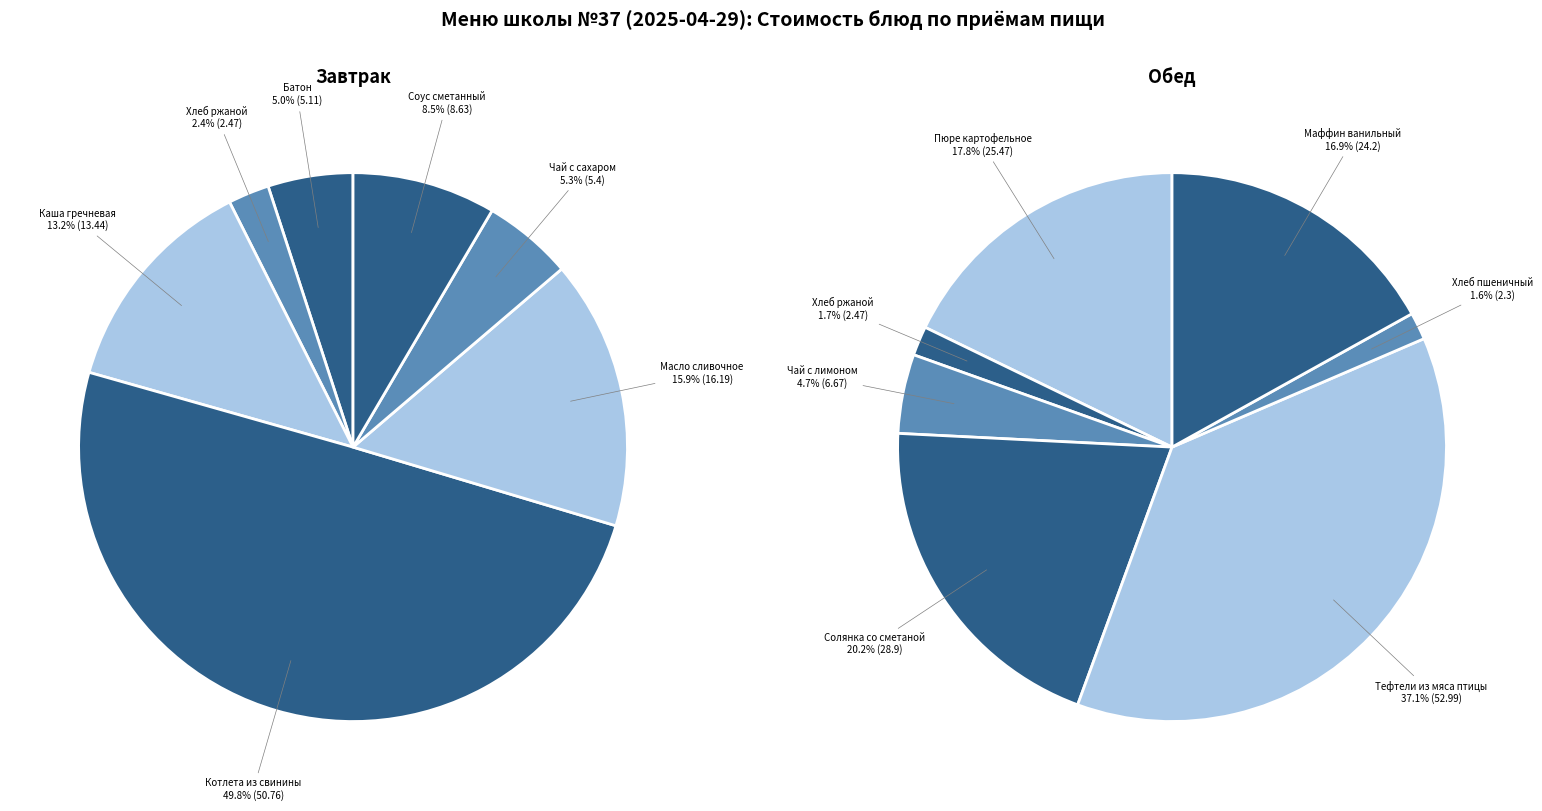

Is 1 the majority of the pie?

No